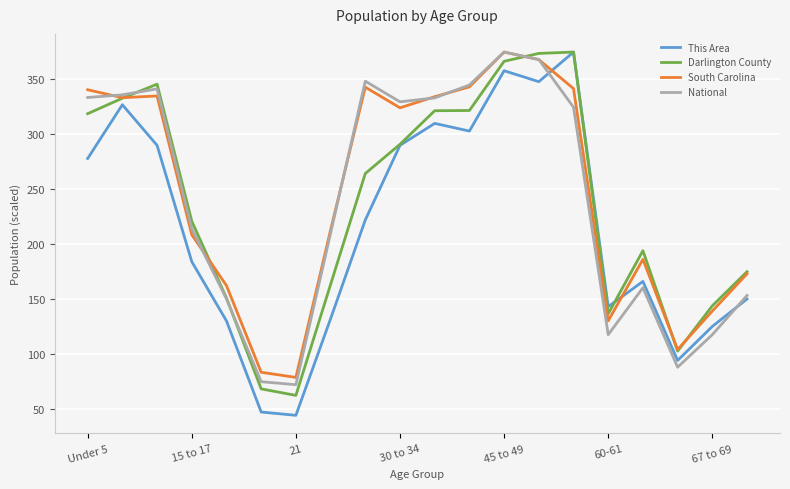

What is the lowest value of the This Area series?

44.0